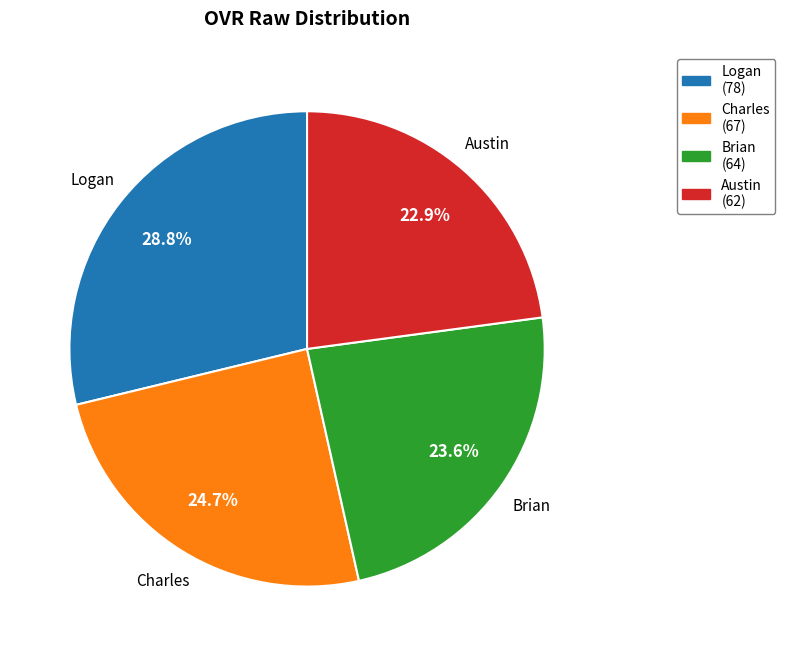

What is the ratio of the value at Logan to the value at Charles?

1.2